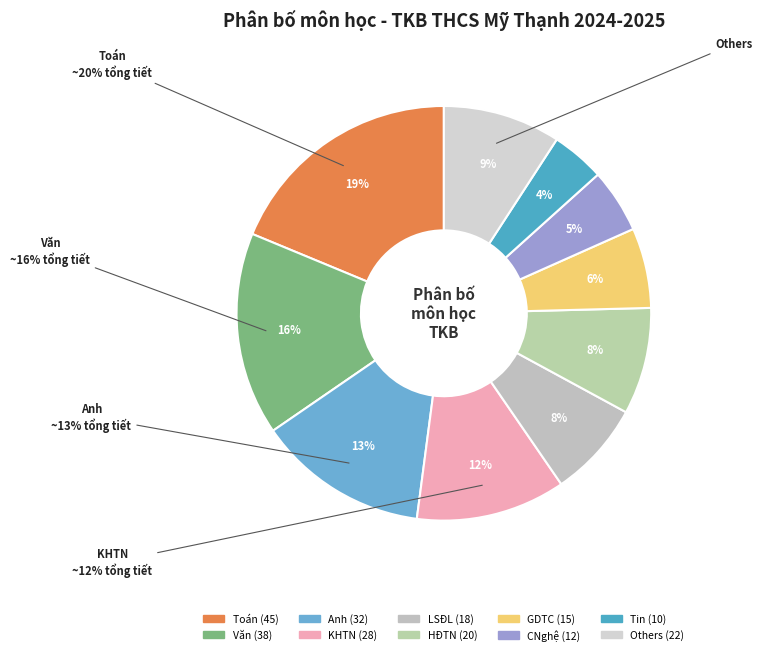

Is there a majority slice in this chart?

No